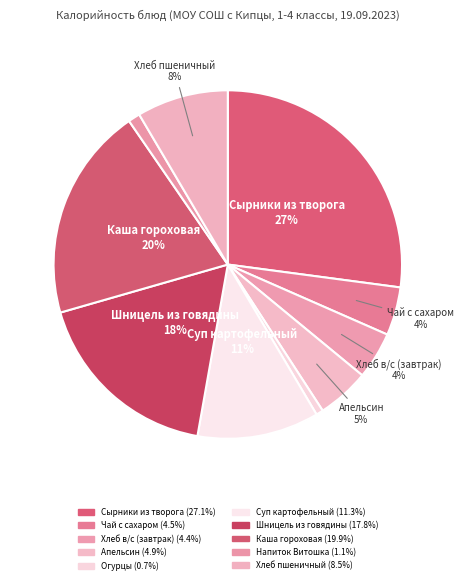

How many slices are in this pie chart?

10